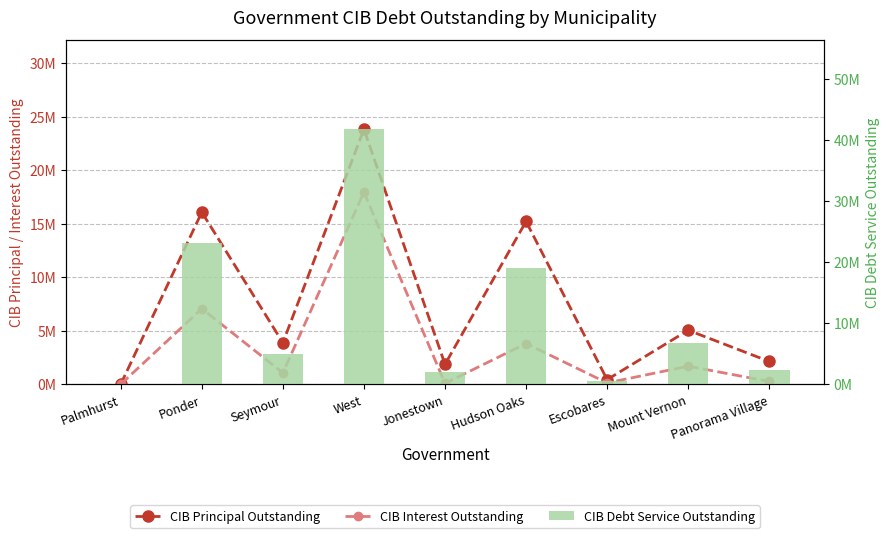

Does the chart contain stacked bars?

No